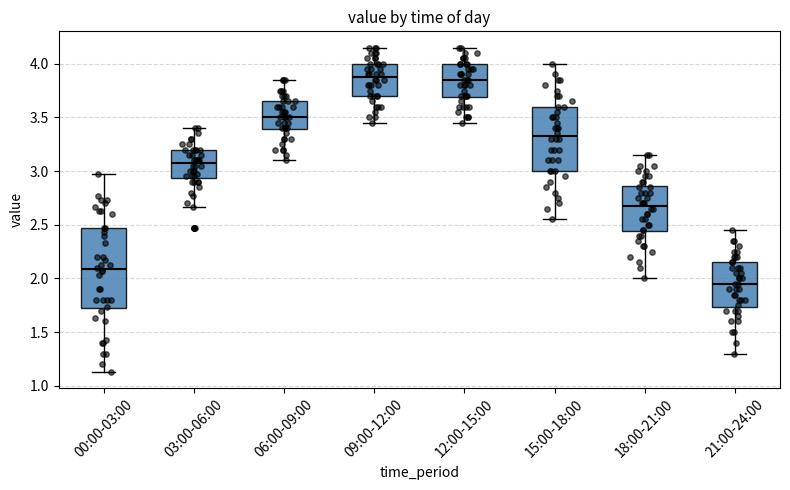

Where is the lower edge of the box for 12:00-15:00 on the y-axis? The values are not printed on the chart, so give them approximately, as read against the axis.

3.70